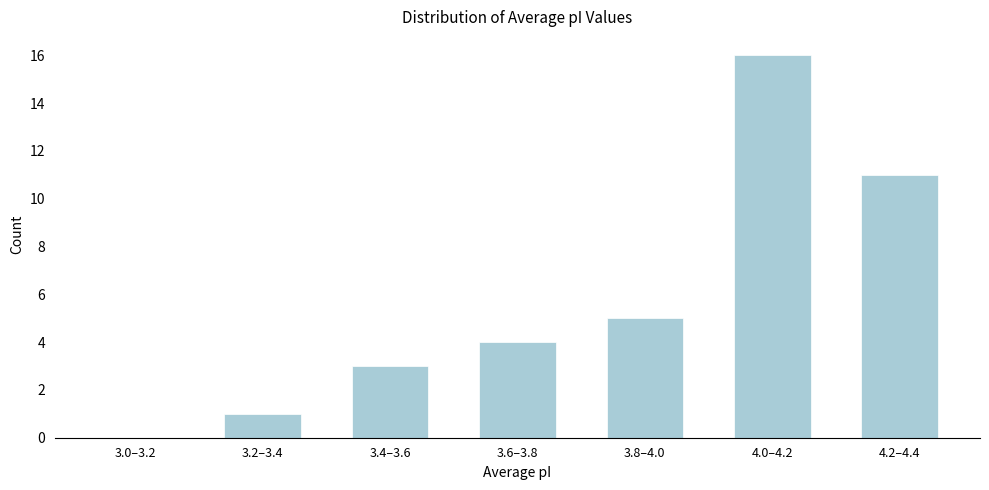

Reading left to right, extract all data points from this chart.

3.0–3.2=0	3.2–3.4=1	3.4–3.6=3	3.6–3.8=4	3.8–4.0=5	4.0–4.2=16	4.2–4.4=11